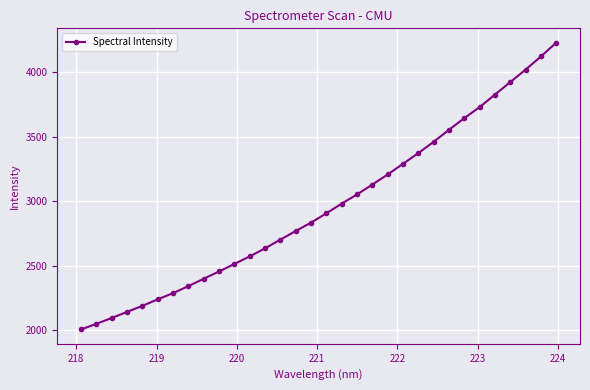

What is the difference between the maximum and minimum values?

2221.5